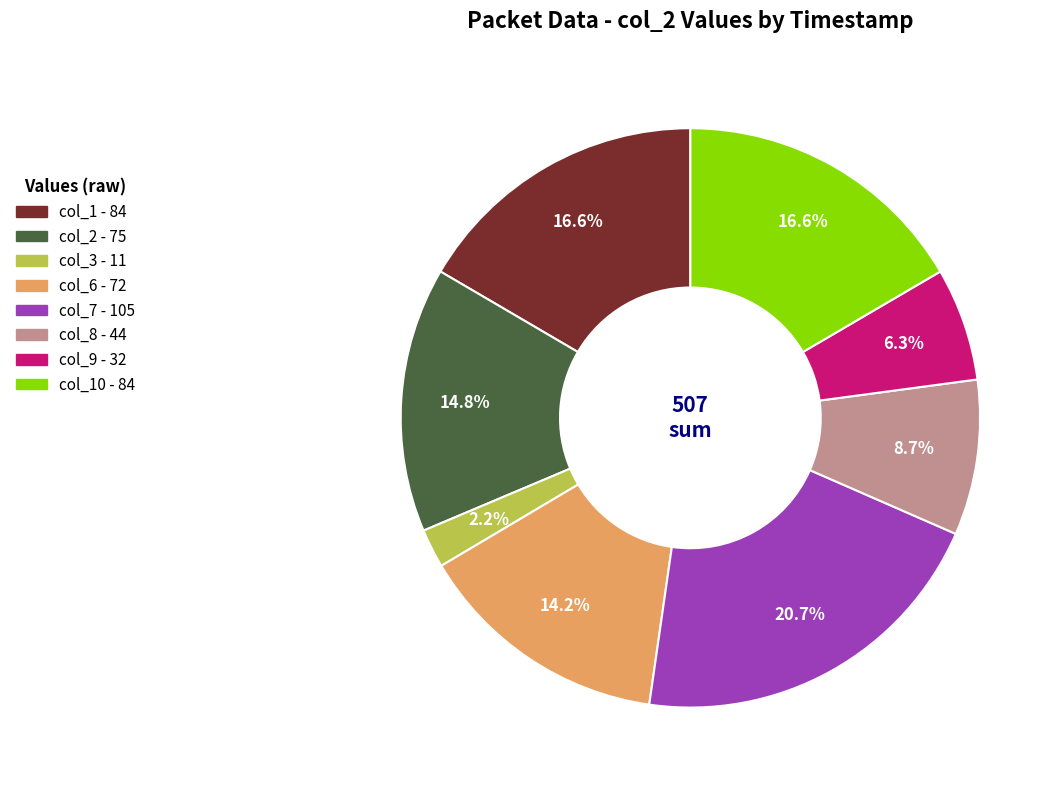

Is there a majority slice in this chart?

No